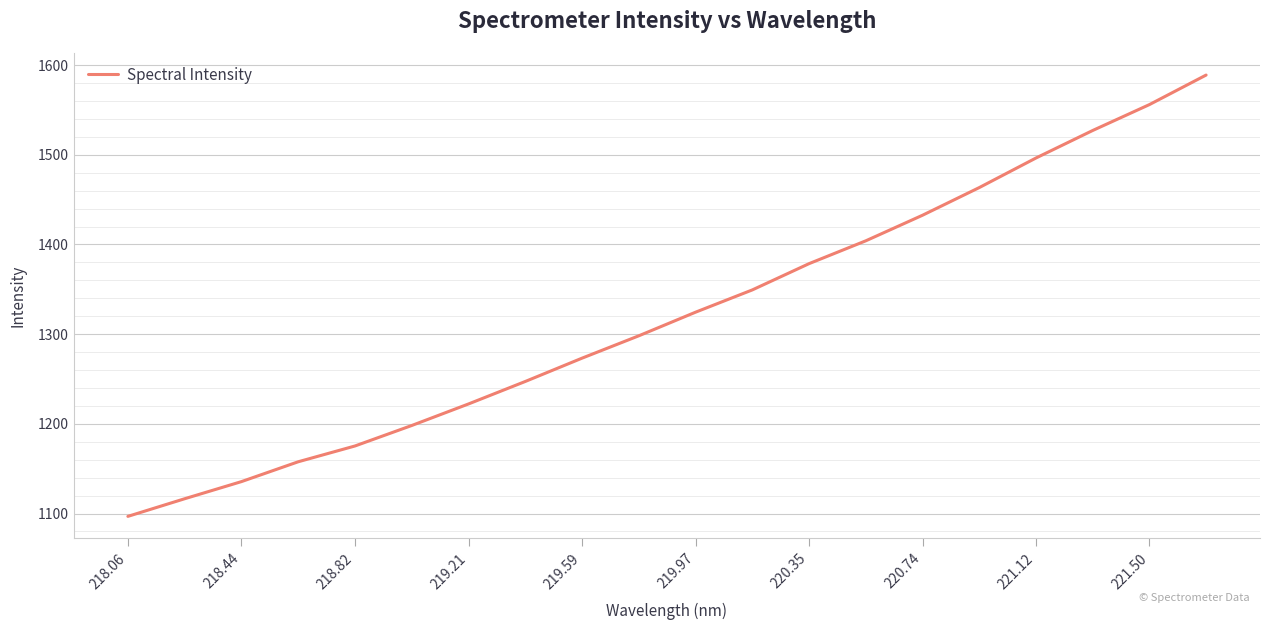

What is the difference between the maximum and minimum values?

492.1